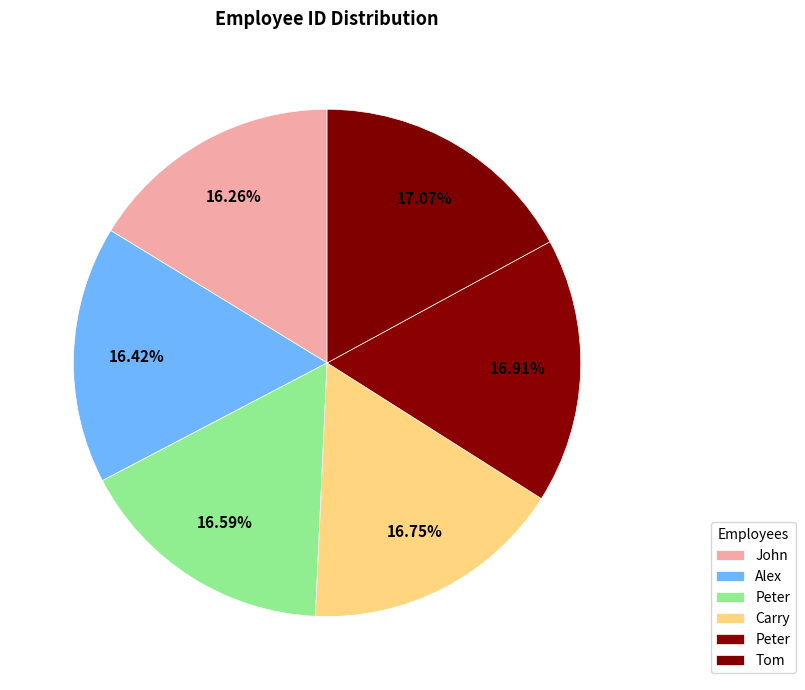

Count the number of slices in the pie.

6